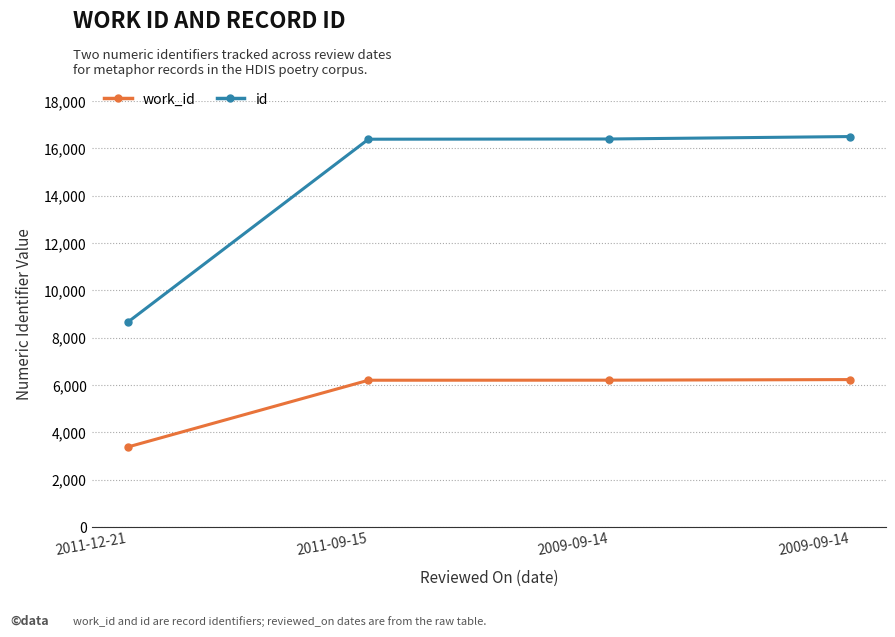

What is the difference between the maximum and minimum values in the work_id series?

2851